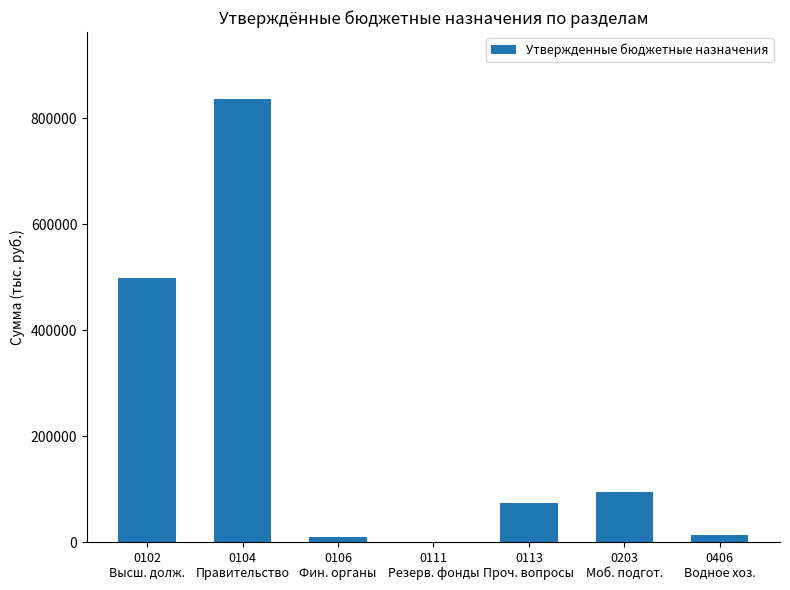

Reading left to right, what are all the values shown in this chart?

498041	837162	10000	1000	74656	95097	14000